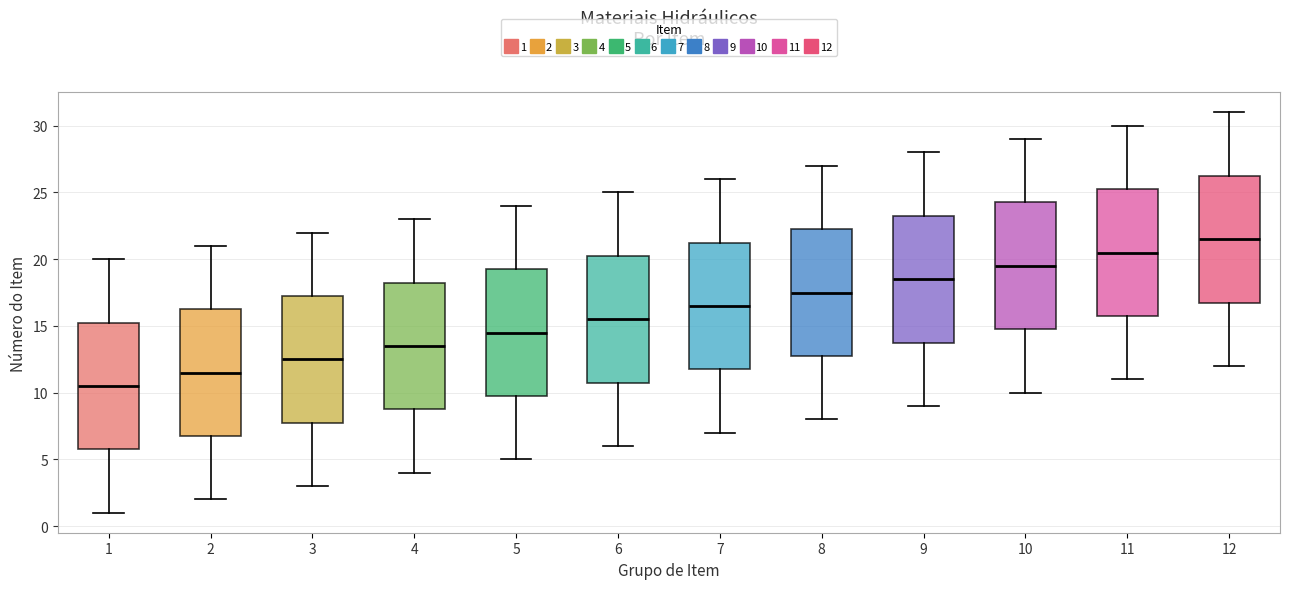

Reading left to right, read every box against the y-axis: the position of its median line, the range the box covers, and the ends of its whiskers. The values are not printed on the chart, so give them approximately, as read against the axis.

1: median 10.5, box 6.0 to 15.5, whiskers 1.0 to 20.0
2: median 11.5, box 7.0 to 16.5, whiskers 2.0 to 21.0
3: median 12.5, box 8.0 to 17.5, whiskers 3.0 to 22.0
4: median 13.5, box 9.0 to 18.5, whiskers 4.0 to 23.0
5: median 14.5, box 10.0 to 19.5, whiskers 5.0 to 24.0
6: median 15.5, box 11.0 to 20.5, whiskers 6.0 to 25.0
7: median 16.5, box 12.0 to 21.5, whiskers 7.0 to 26.0
8: median 17.5, box 13.0 to 22.5, whiskers 8.0 to 27.0
9: median 18.5, box 14.0 to 23.5, whiskers 9.0 to 28.0
10: median 19.5, box 15.0 to 24.5, whiskers 10.0 to 29.0
11: median 20.5, box 16.0 to 25.5, whiskers 11.0 to 30.0
12: median 21.5, box 17.0 to 26.5, whiskers 12.0 to 31.0